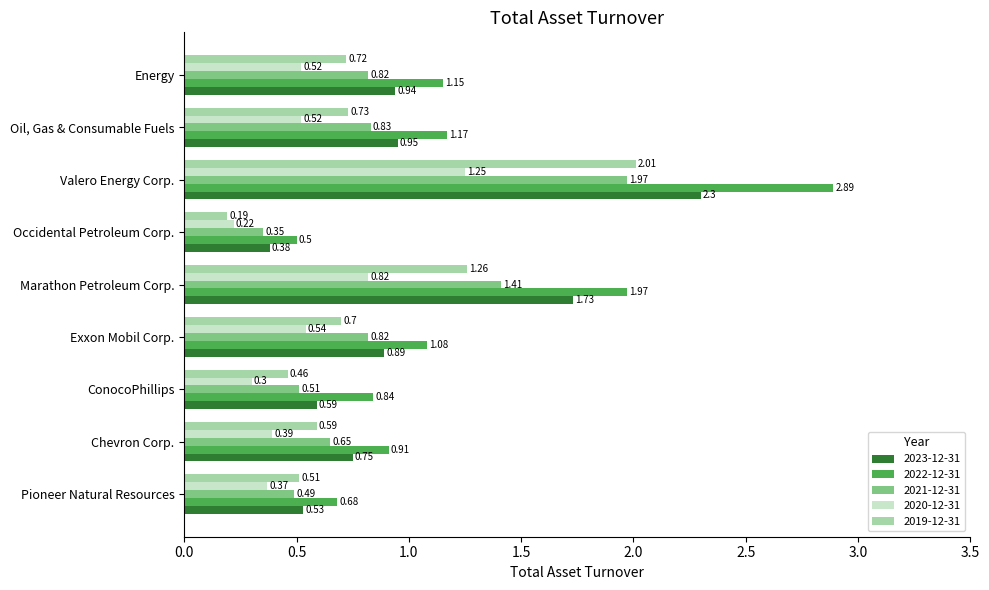

List the series in order of their peak value, lowest first.

2020-12-31, 2021-12-31, 2019-12-31, 2023-12-31, 2022-12-31